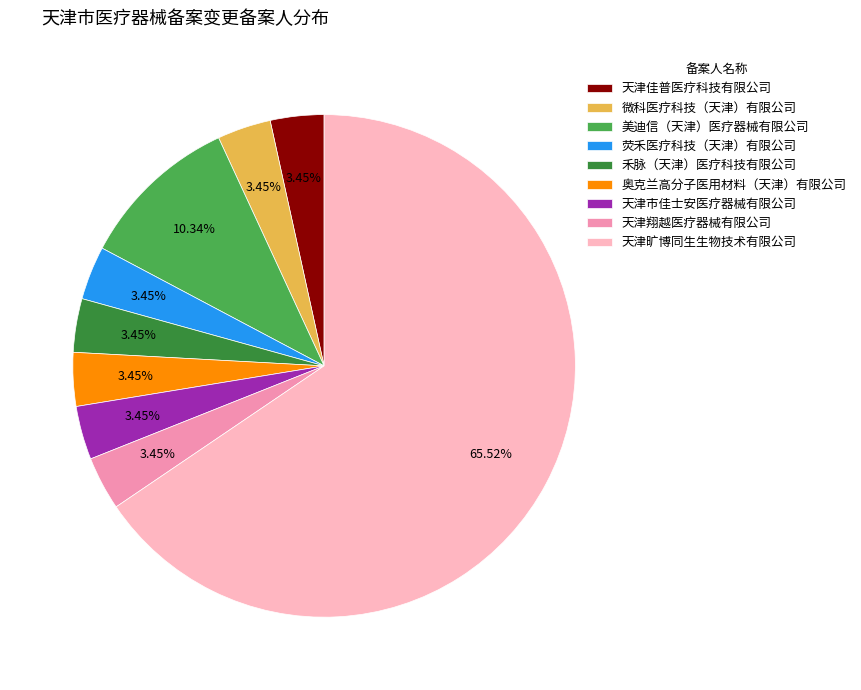

What percentage is the 美迪信（天津）医疗器械有限公司 slice, to the nearest percent?

10%